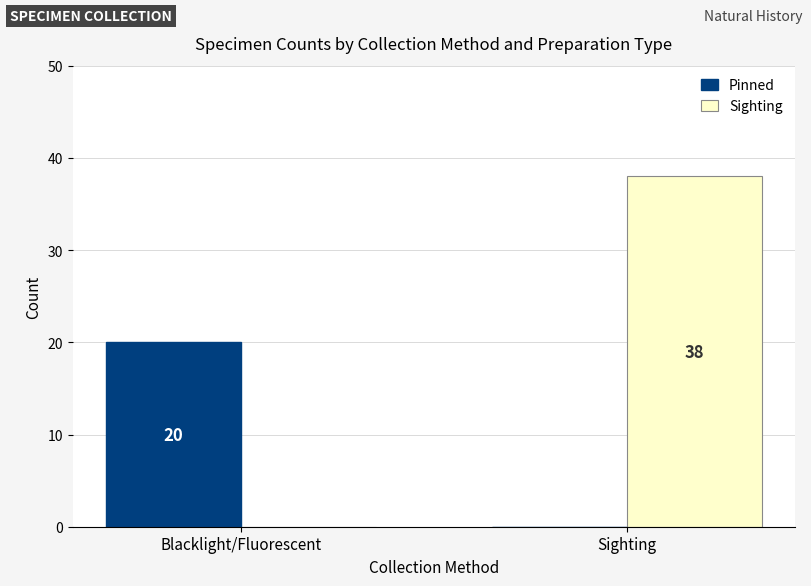

What is the average value of the Sighting series?

19